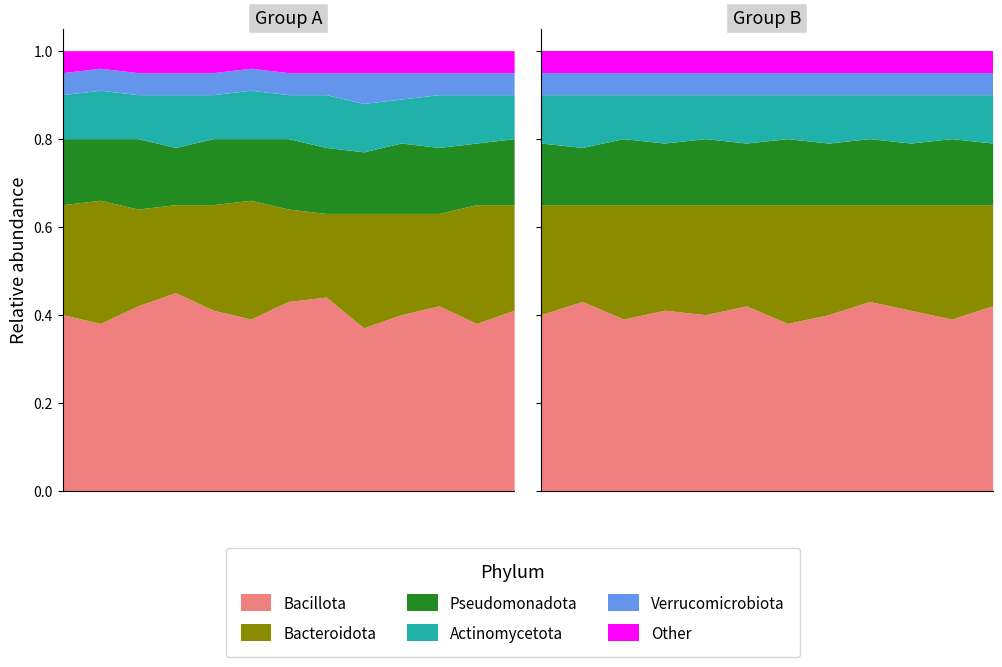

At 4, list the series in order from smallest to largest.

Verrucomicrobiota, Other, Actinomycetota, Pseudomonadota, Bacteroidota, Bacillota